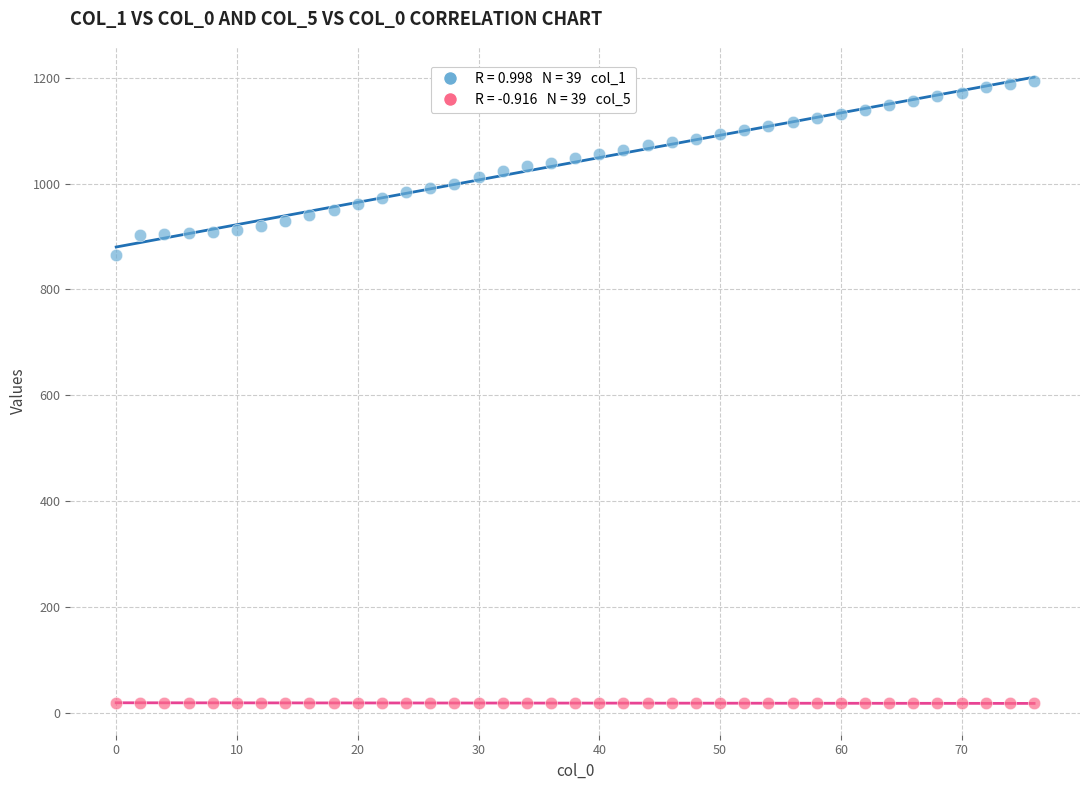

Across all data points, what is the range of Y values (max minus min)?

1176.6